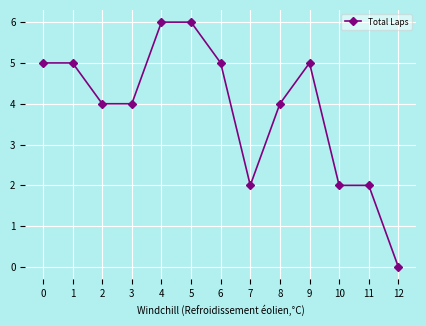

What is the sum of all values?

50